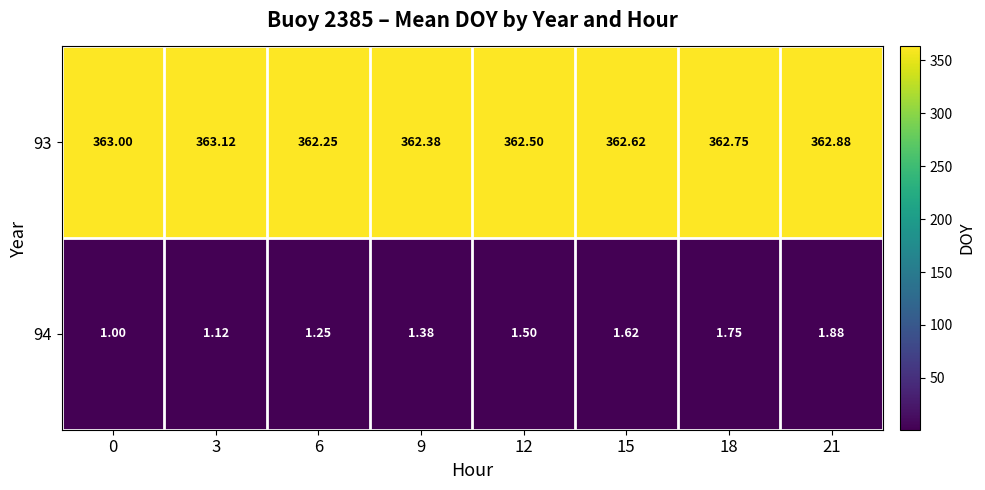

Is the value of 94 at 0 greater than the value of 93 at 21?

No